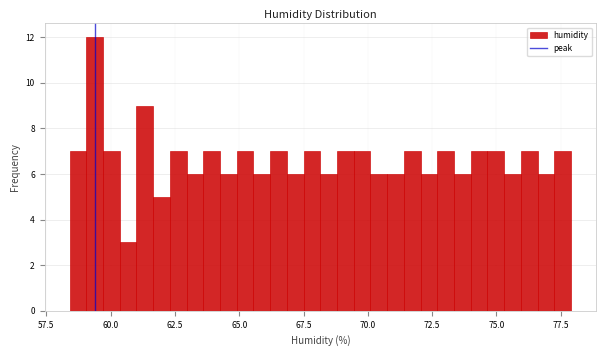

Read against the x-axis, roughly where is the centre of the tallest bar?

59.5